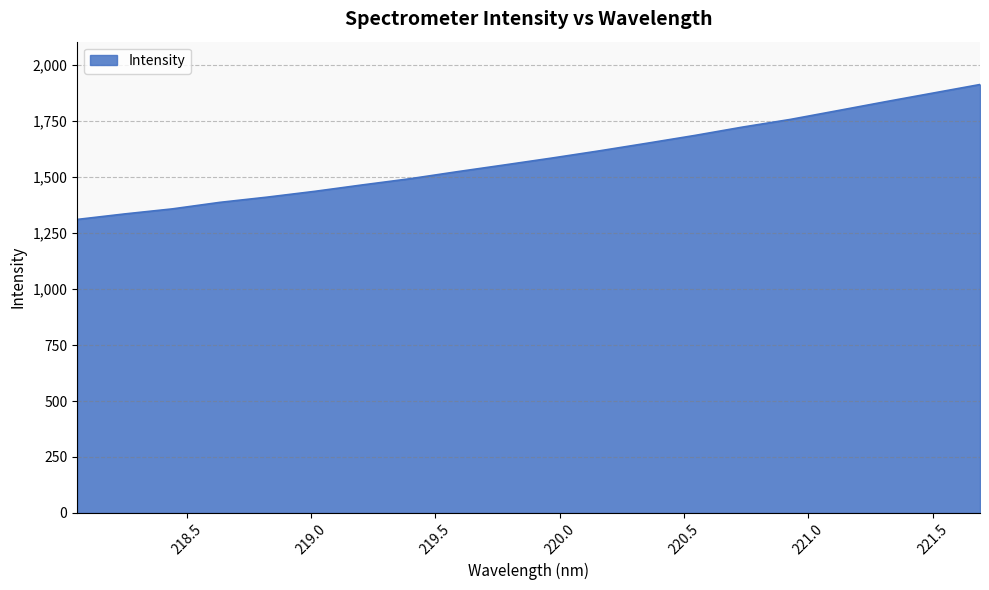

What is the minimum value shown in the chart?

1311.3